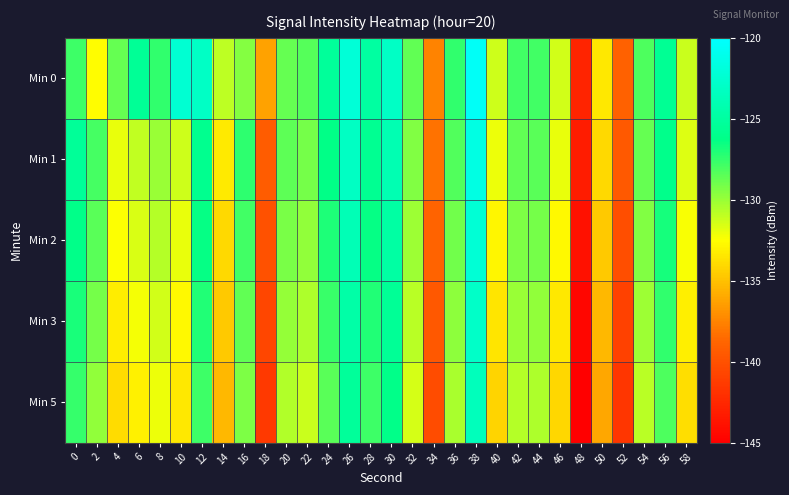

Which series has the largest total across all categories?

Min 0